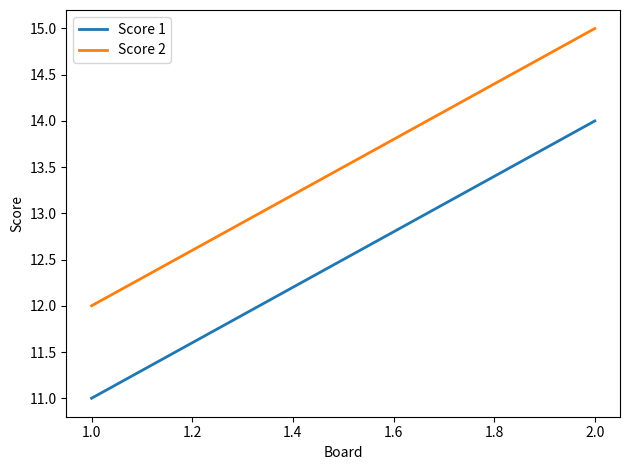

What are all the series names shown in the legend?

Score 1, Score 2